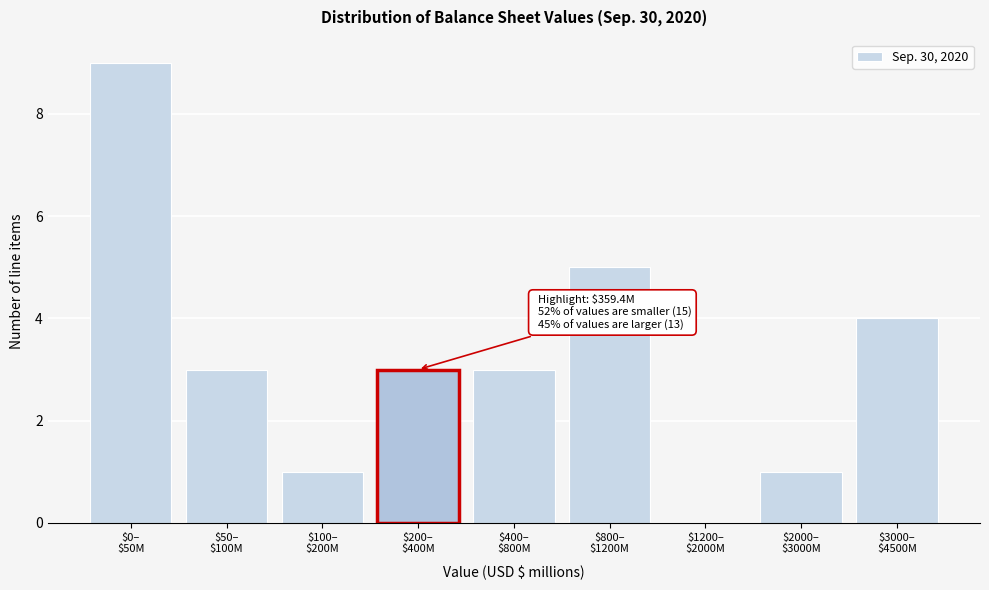

What is the maximum value shown in the chart?

9